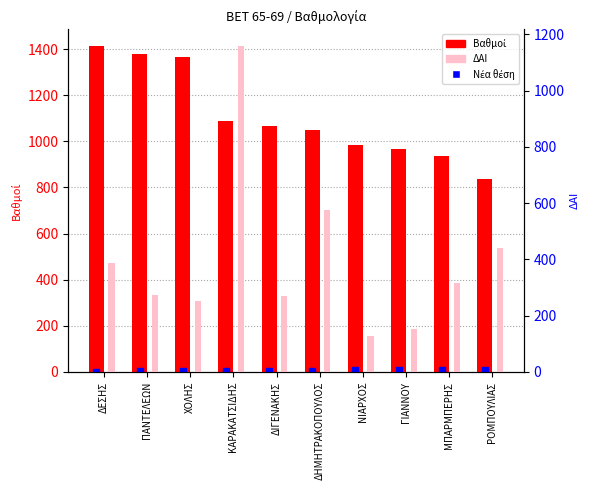

Which series has the largest total across all categories?

Βαθμοί